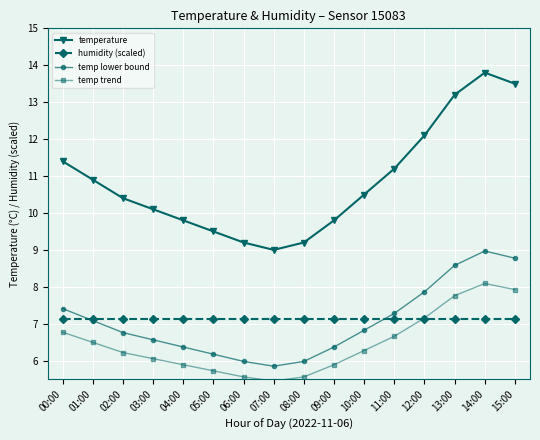

Count the number of data series in this chart.

4